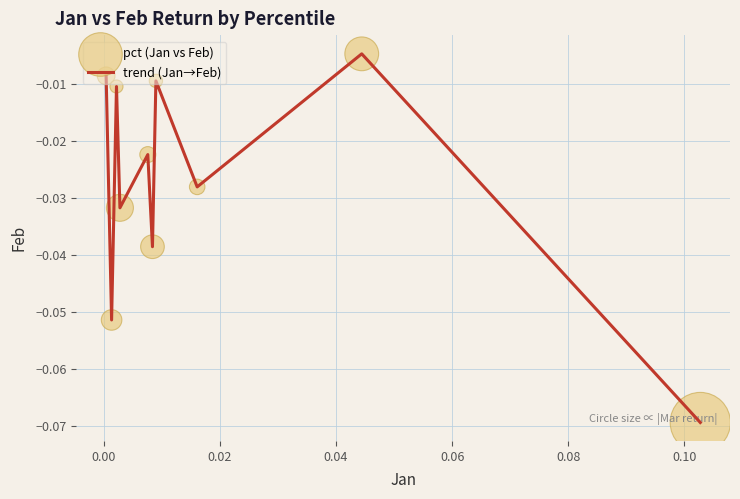

How many lines are shown in the chart?

1